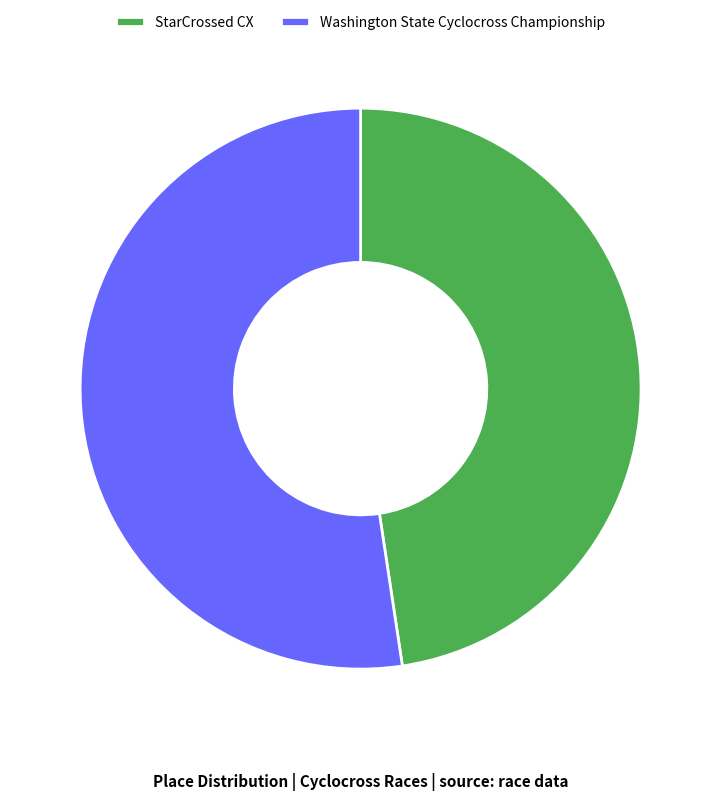

Which category accounts for the majority?

Washington State Cyclocross Championship